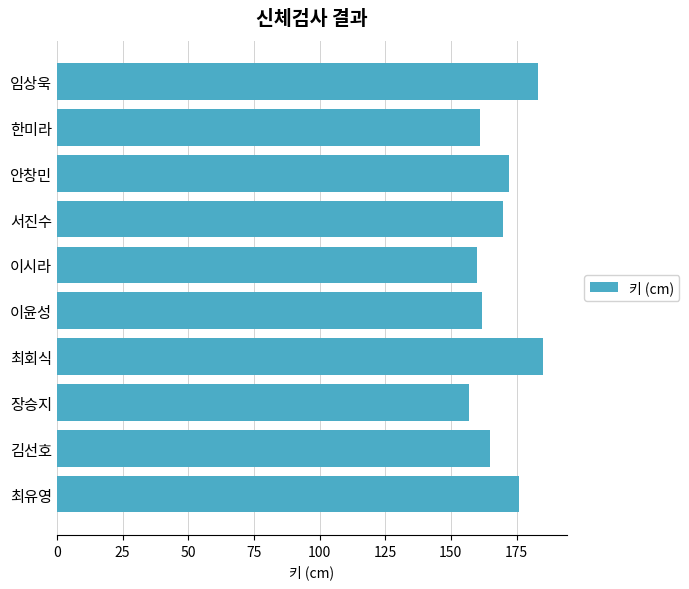

What is the approximate value at 최회식, to the nearest 5?

185